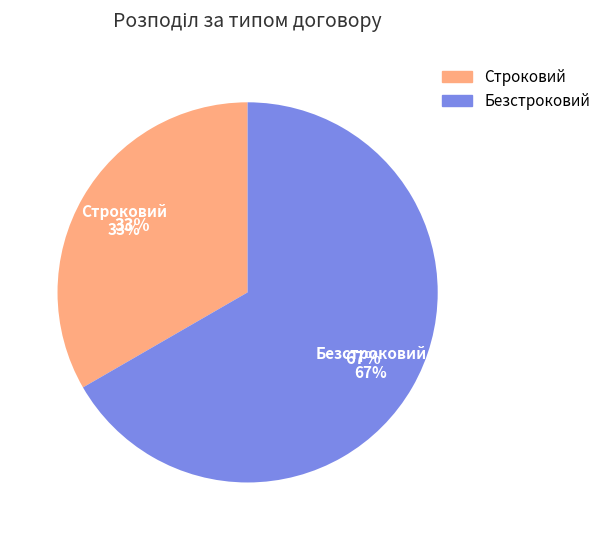

Which category has the biggest portion of the pie?

Безстроковий